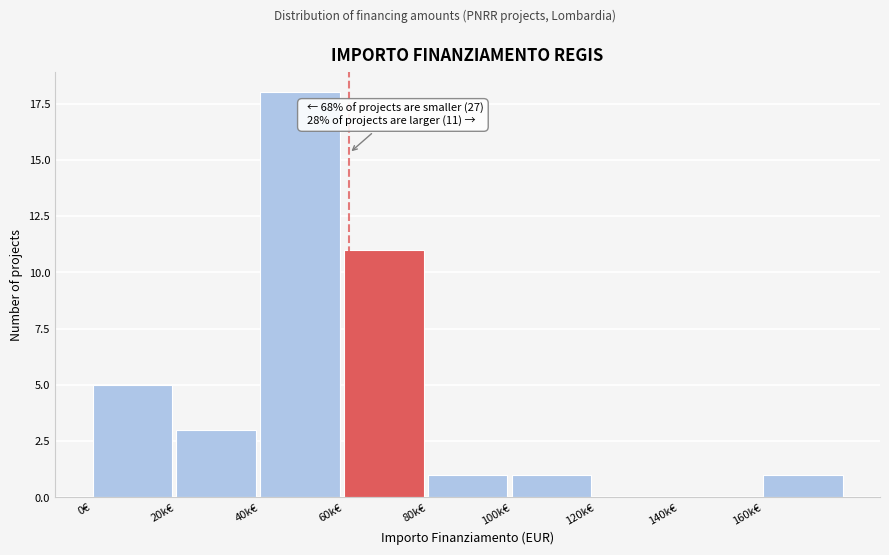

Reading left to right, list all the values displayed in this chart.

0€=5	20k€=3	40k€=18	60k€=11	80k€=1	100k€=1	120k€=0	140k€=0	160k€=1